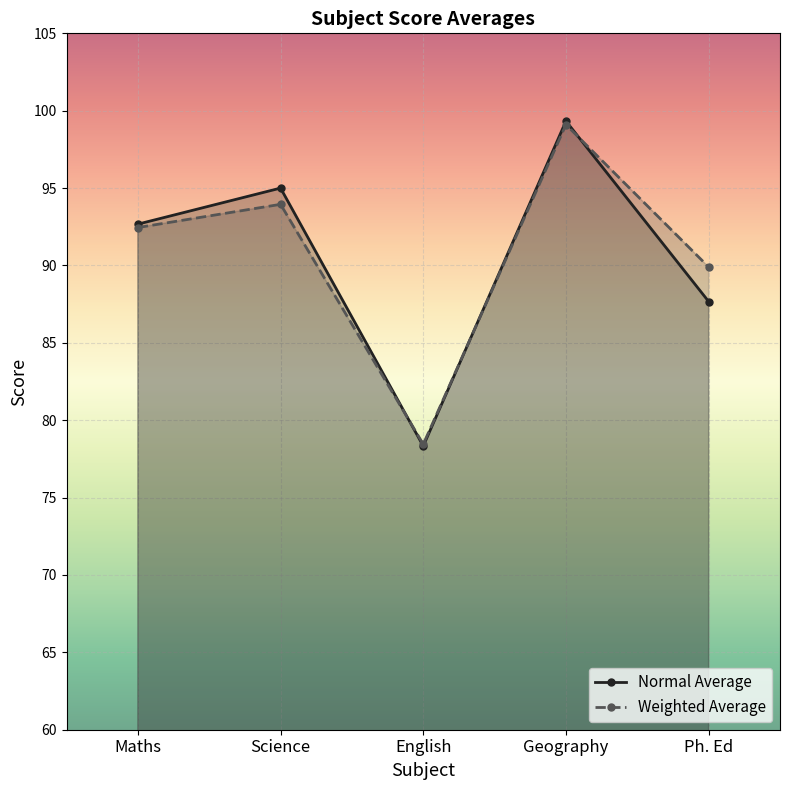

List the labels in order of Weighted Average value, largest first.

Geography, Science, Maths, Ph. Ed, English